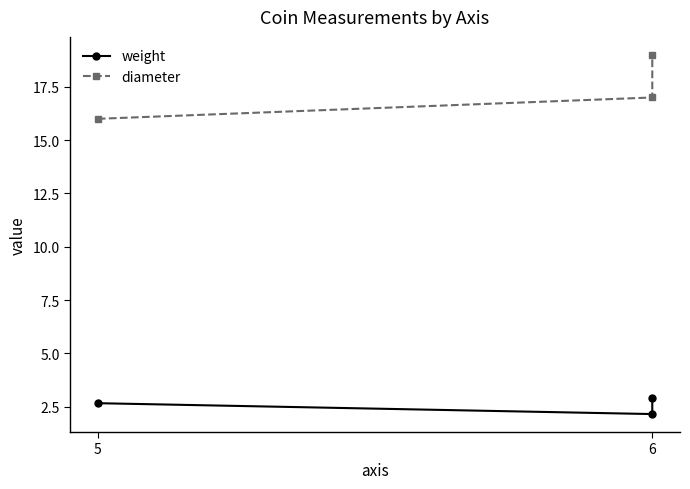

What is the value of the diameter point at the 1st from the left?

16.0